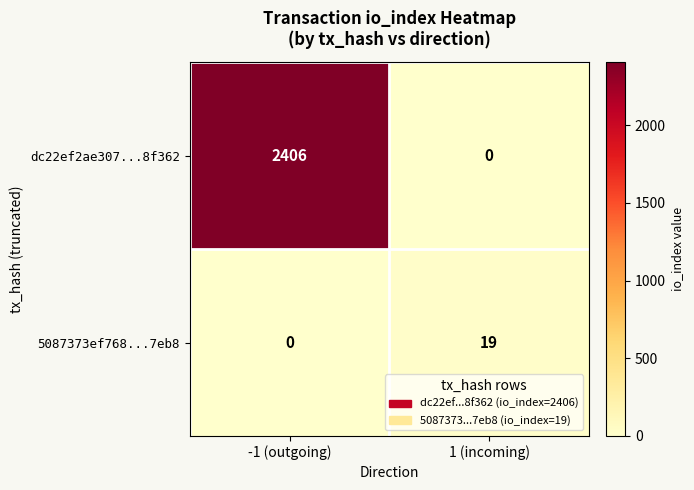

Reading left to right, what are all the values shown in this chart?

dc22ef2ae307...8f362: 2406	0
5087373ef768...7eb8: 0	19